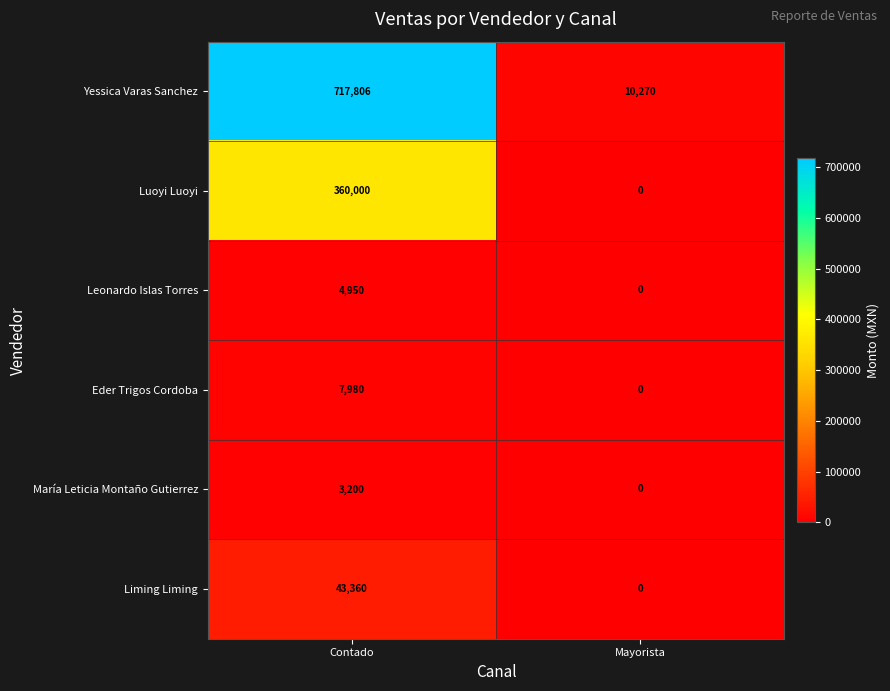

Which series changed the most between Contado and Mayorista?

Yessica Varas Sanchez